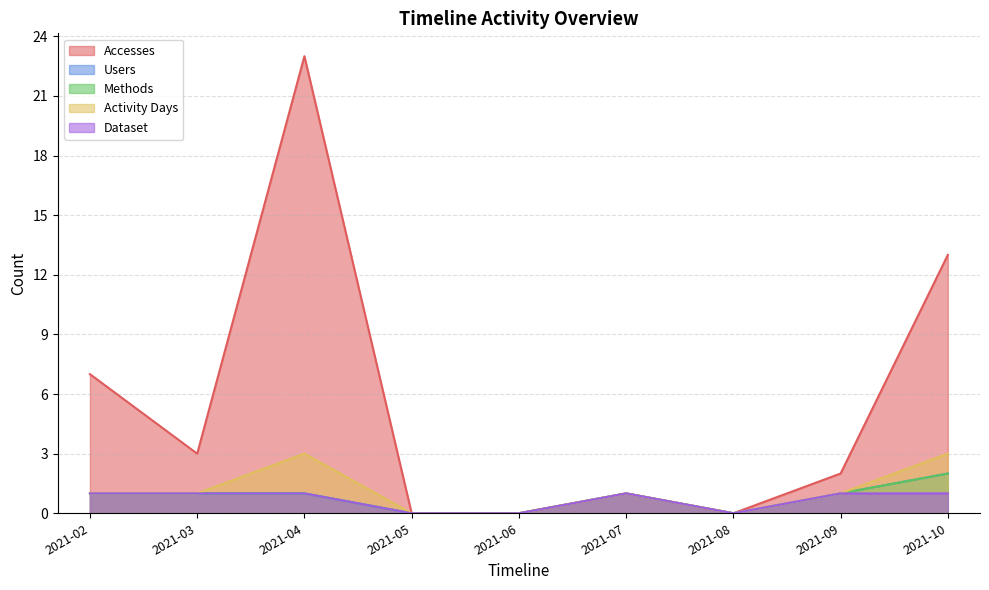

Rank the categories by Methods value from lowest to highest.

2021-05, 2021-06, 2021-08, 2021-02, 2021-03, 2021-04, 2021-07, 2021-09, 2021-10